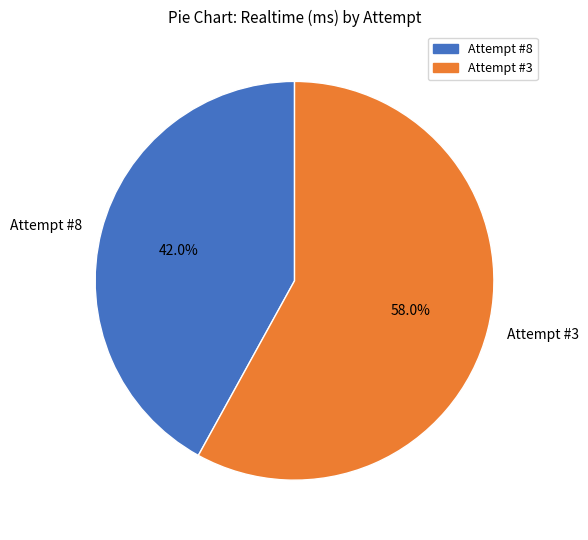

What is the ratio of the value at Attempt #8 to the value at Attempt #3?

0.7